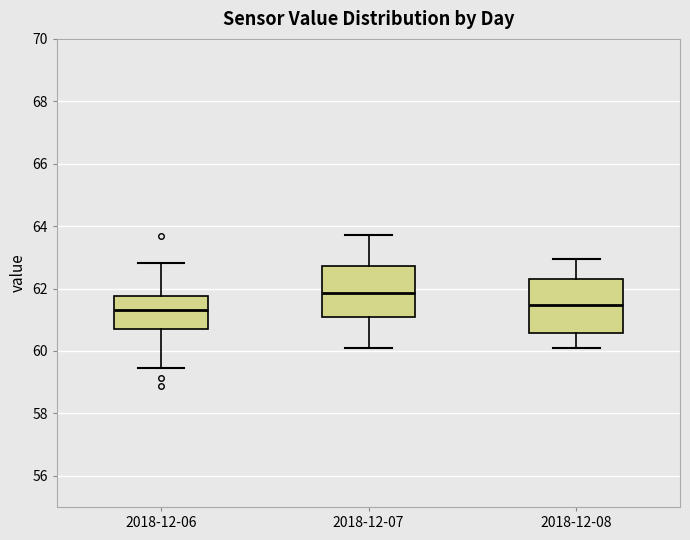

Reading left to right, read every box against the y-axis: the position of its median line, the range the box covers, and the ends of its whiskers. The values are not printed on the chart, so give them approximately, as read against the axis.

2018-12-06: median 61.4, box 60.8 to 61.8, whiskers 59.4 to 62.8
2018-12-07: median 61.8, box 61.0 to 62.8, whiskers 60.2 to 63.8
2018-12-08: median 61.4, box 60.6 to 62.4, whiskers 60.2 to 63.0